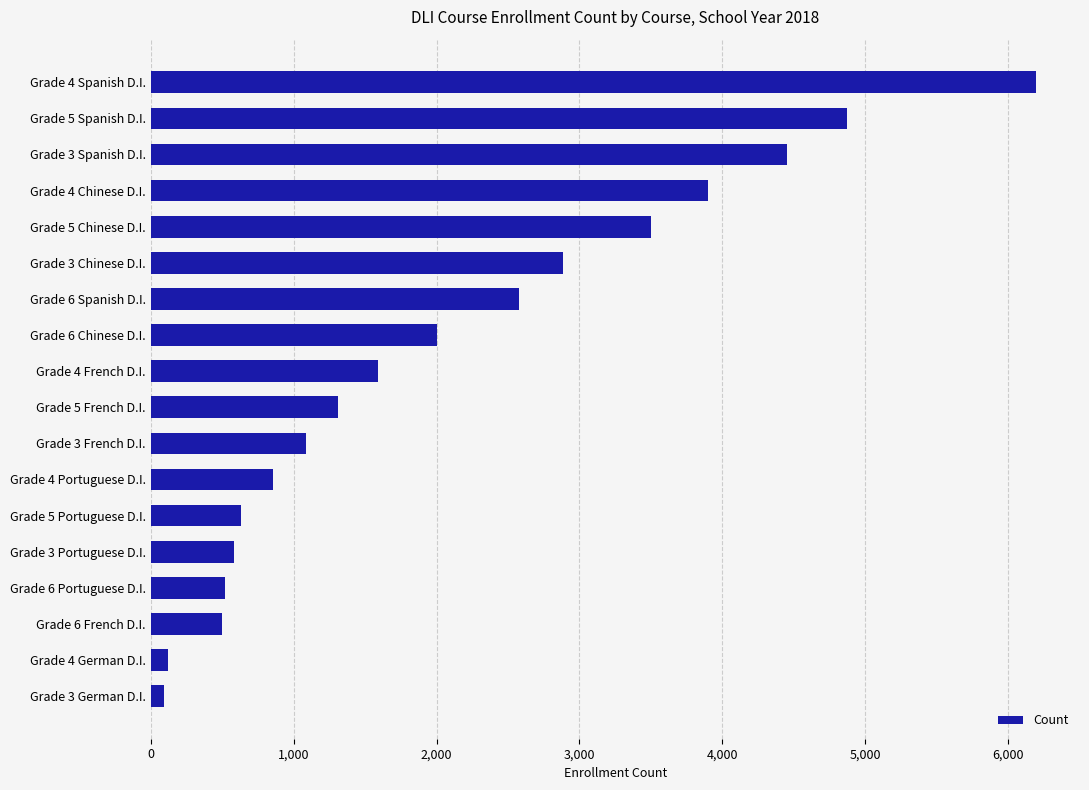

What is the label of the 5th bar from the bottom?

Grade 3 Portuguese D.I.